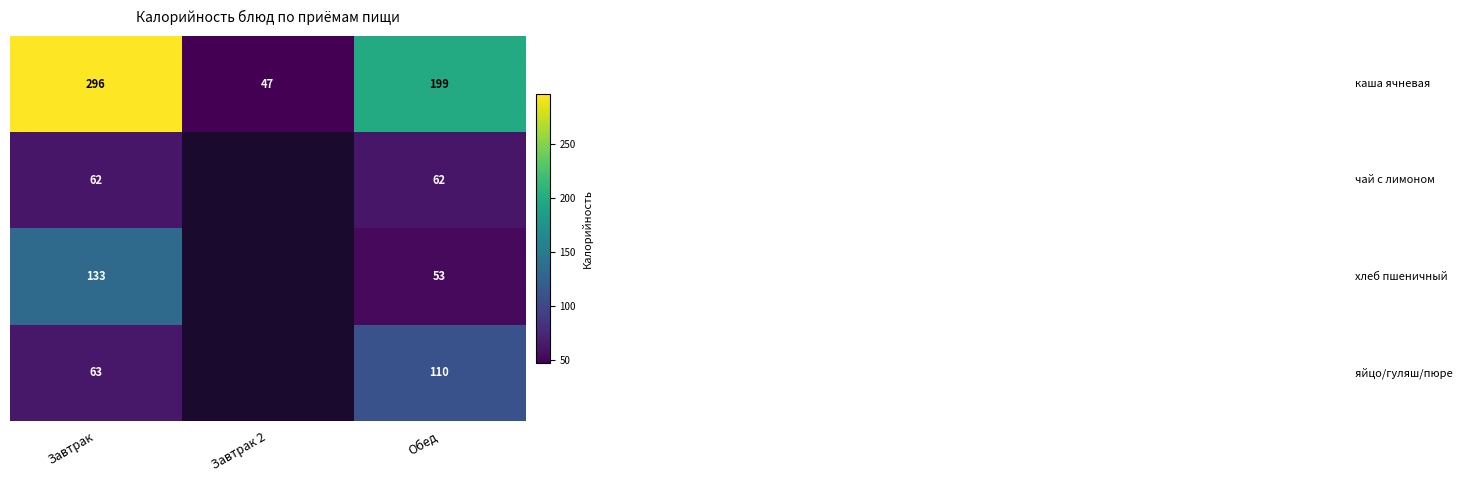

What is the total value across all series at Обед?

424